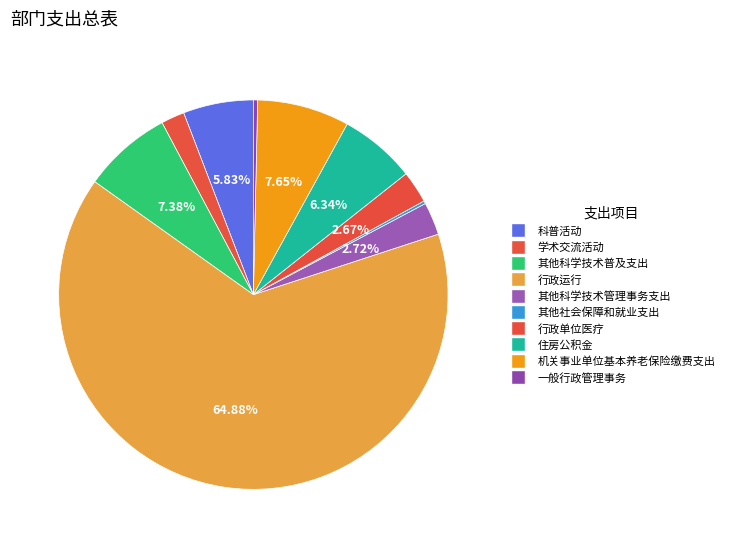

Rank the categories by value from lowest to highest.

其他社会保障和就业支出, 一般行政管理事务, 学术交流活动, 行政单位医疗, 其他科学技术管理事务支出, 科普活动, 住房公积金, 其他科学技术普及支出, 机关事业单位基本养老保险缴费支出, 行政运行